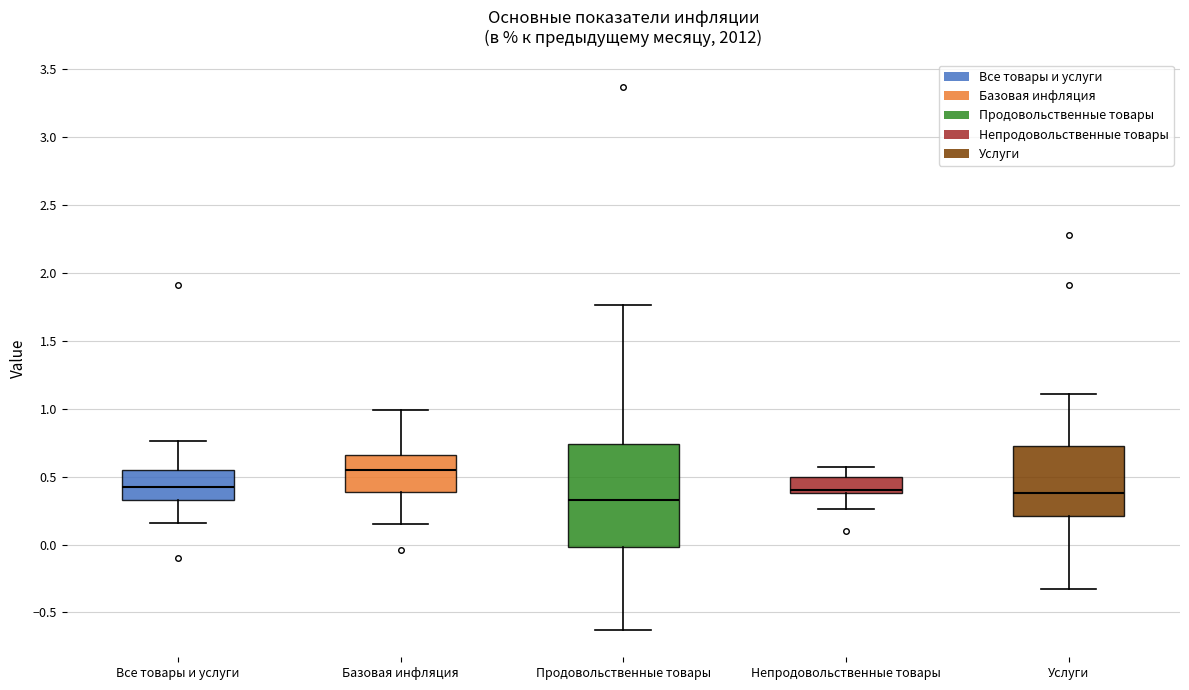

Reading left to right, transcribe this box plot: for each box, give where its median line is, the range the box spans, and where its two whiskers end, as read against the y-axis. The values are not printed on the chart, so give them approximately, as read against the axis.

Все товары и услуги: median 0.45, box 0.35 to 0.55, whiskers 0.15 to 0.75
Базовая инфляция: median 0.55, box 0.40 to 0.65, whiskers 0.15 to 1.00
Продовольственные товары: median 0.35, box 0.00 to 0.75, whiskers -0.65 to 1.75
Непродовольственные товары: median 0.40 (just above the box's lower edge), box 0.40 to 0.50, whiskers 0.25 to 0.55
Услуги: median 0.40, box 0.20 to 0.75, whiskers -0.35 to 1.10